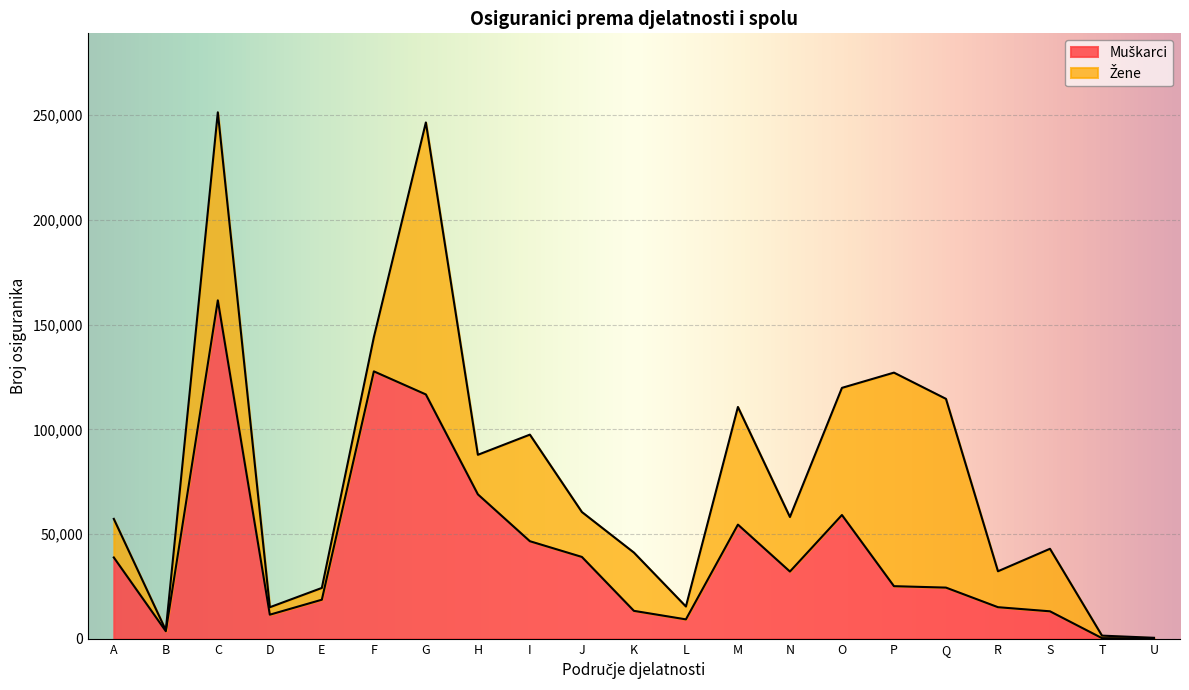

Where is the first local maximum?

C